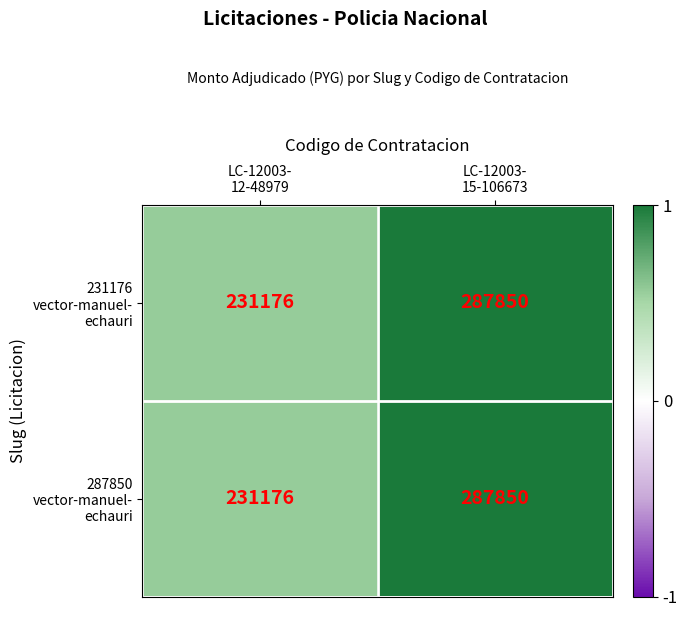

How many categories are shown in the chart?

2